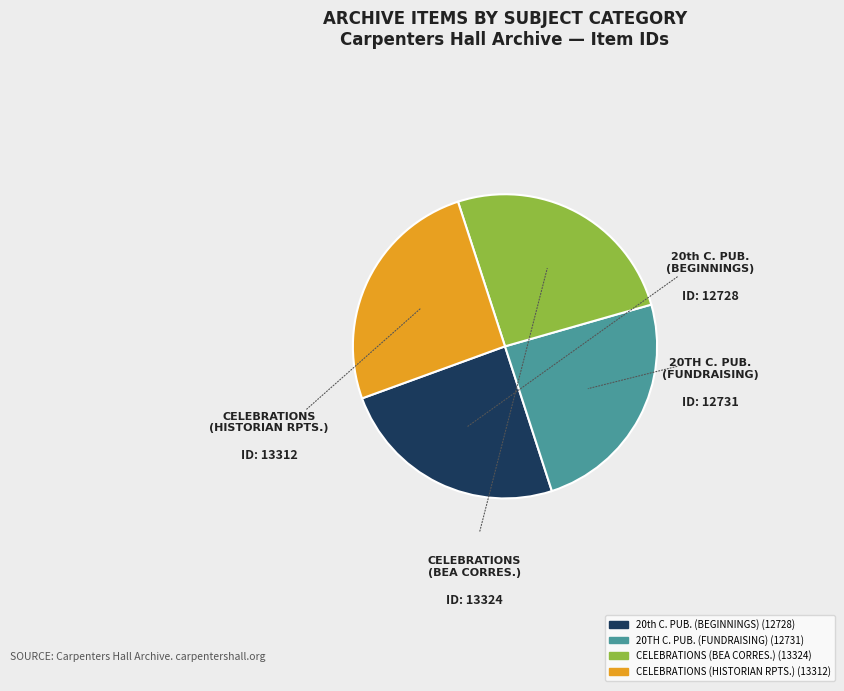

Is there any slice that represents more than half of the pie?

No